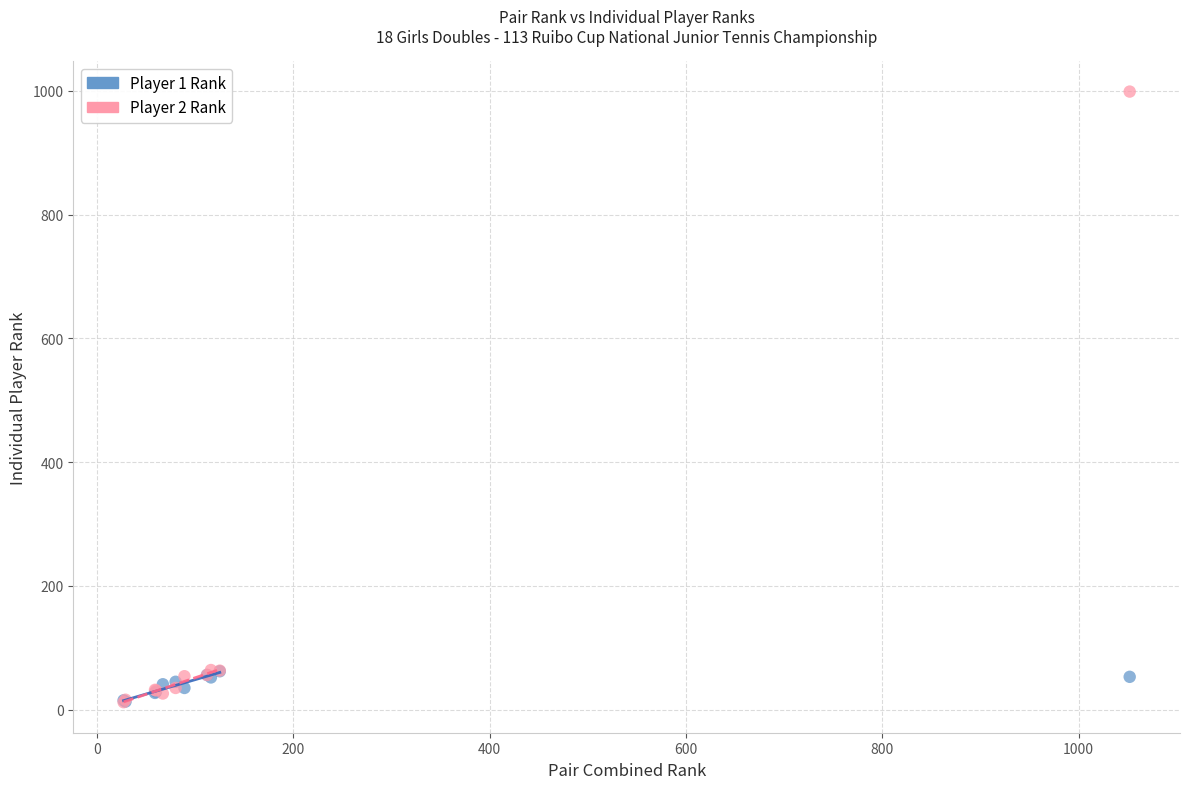

Which series contains the highest Y value?

Player 2 Rank